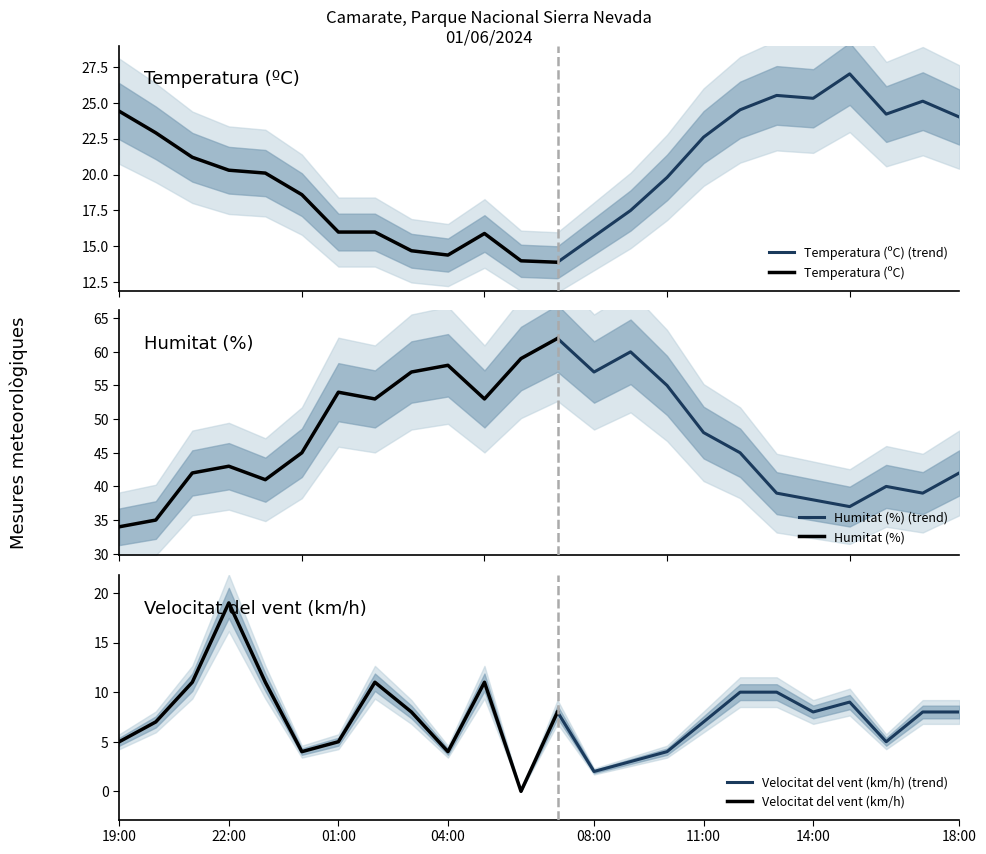

What position from the right is 19:00?

24